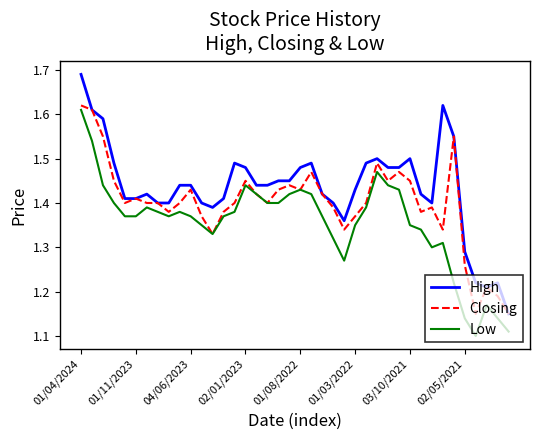

Which series has the largest range (max minus min)?

High